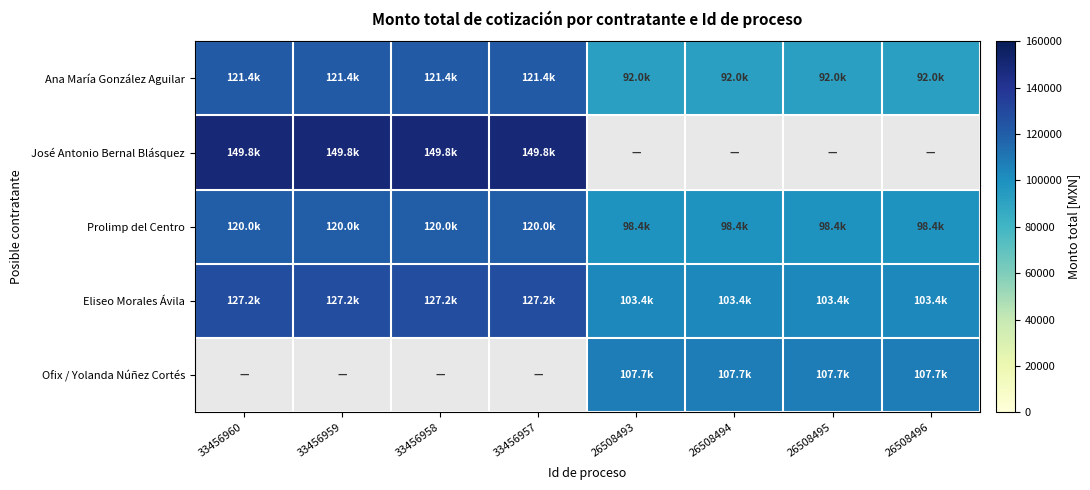

Which category has the lowest value in the Ana María González Aguilar series?

26508493